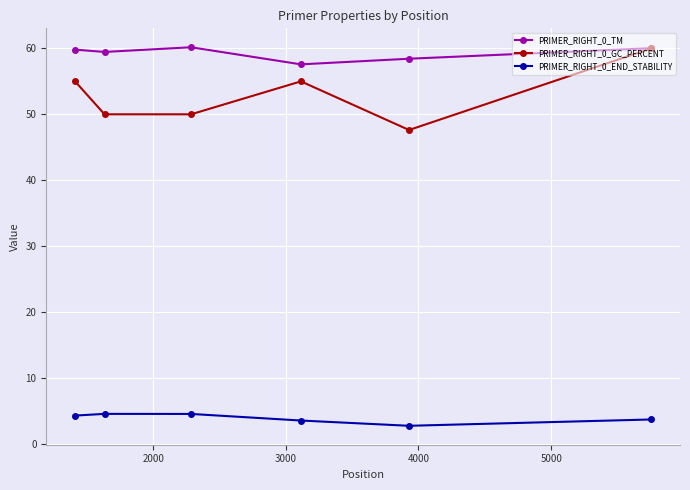

What is the greatest value displayed?

60.2